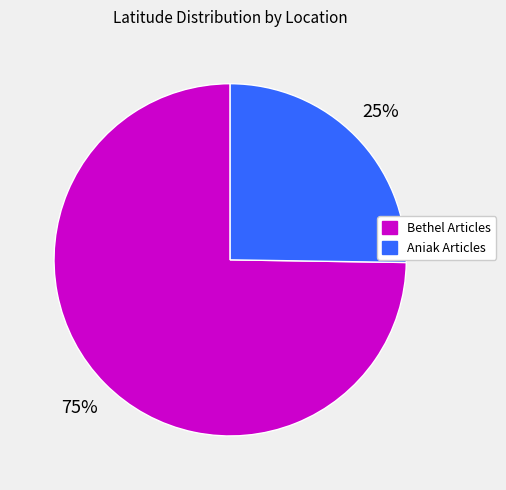

To the nearest percent, what is the average slice percentage?

50%